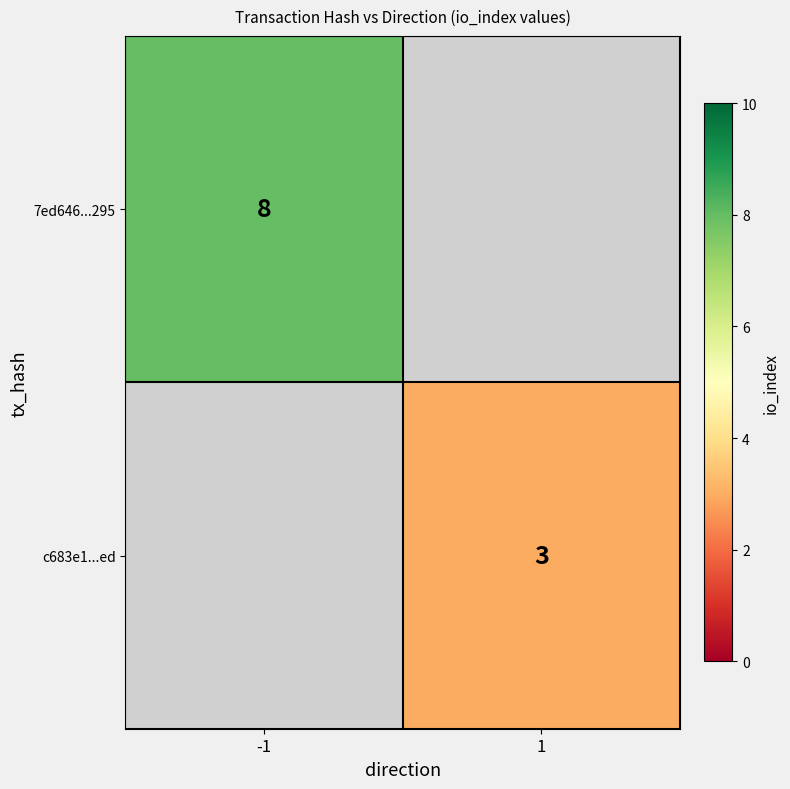

The c683e1...ed series shows 3 at 1. True or false?

True